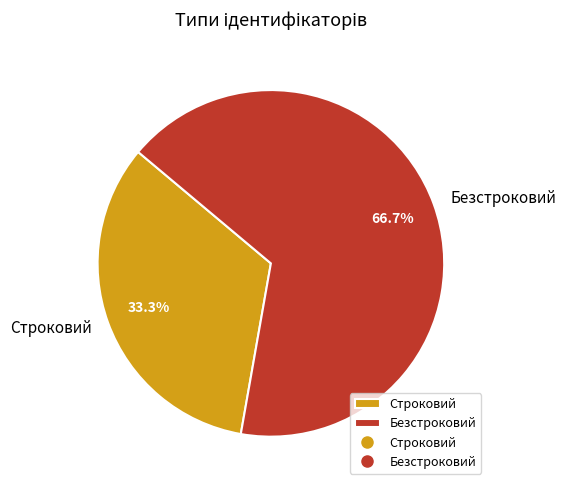

Which category has the biggest portion of the pie?

Безстроковий